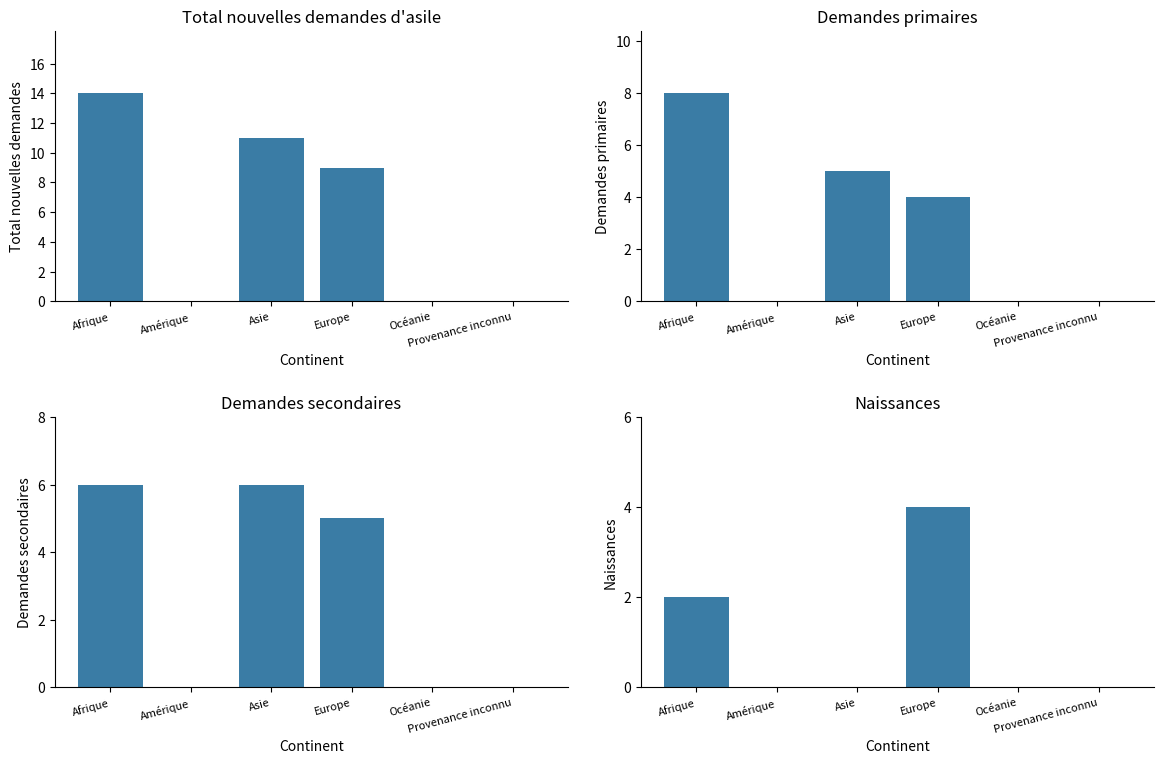

What are all the series names shown in the legend?

Total nouvelles demandes d'asile, Demandes primaires, Demandes secondaires, Naissances